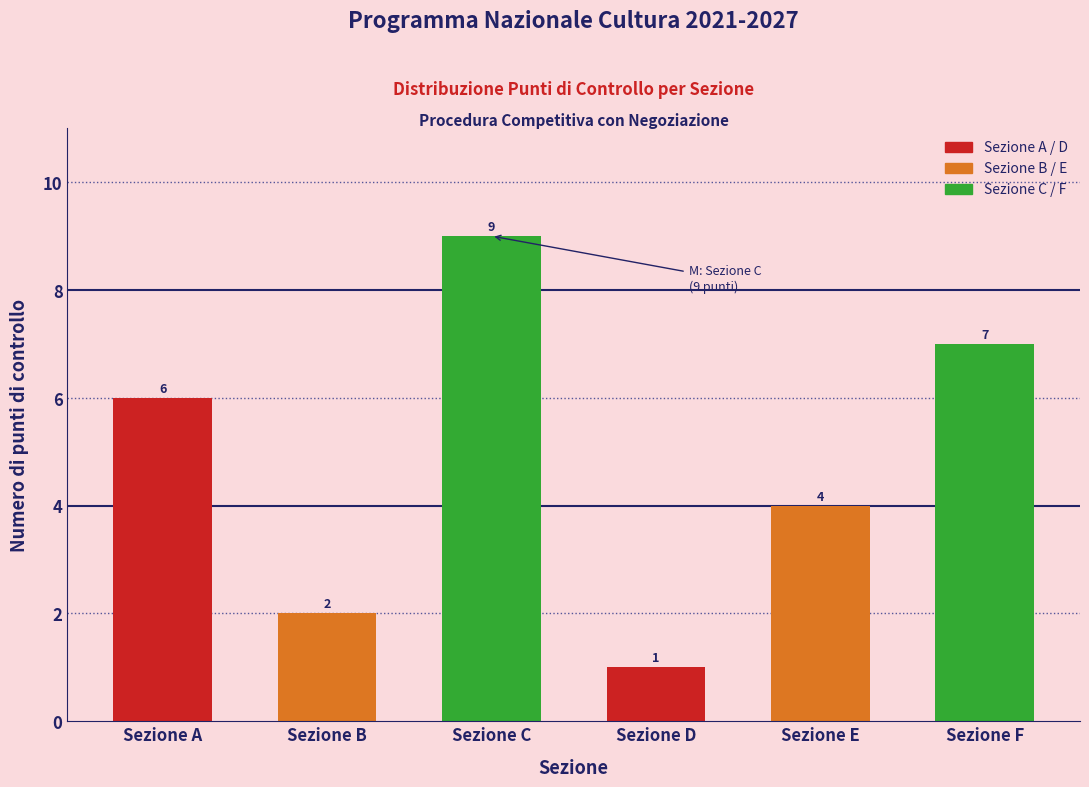

Reading left to right, extract all data points from this chart.

6	2	9	1	4	7